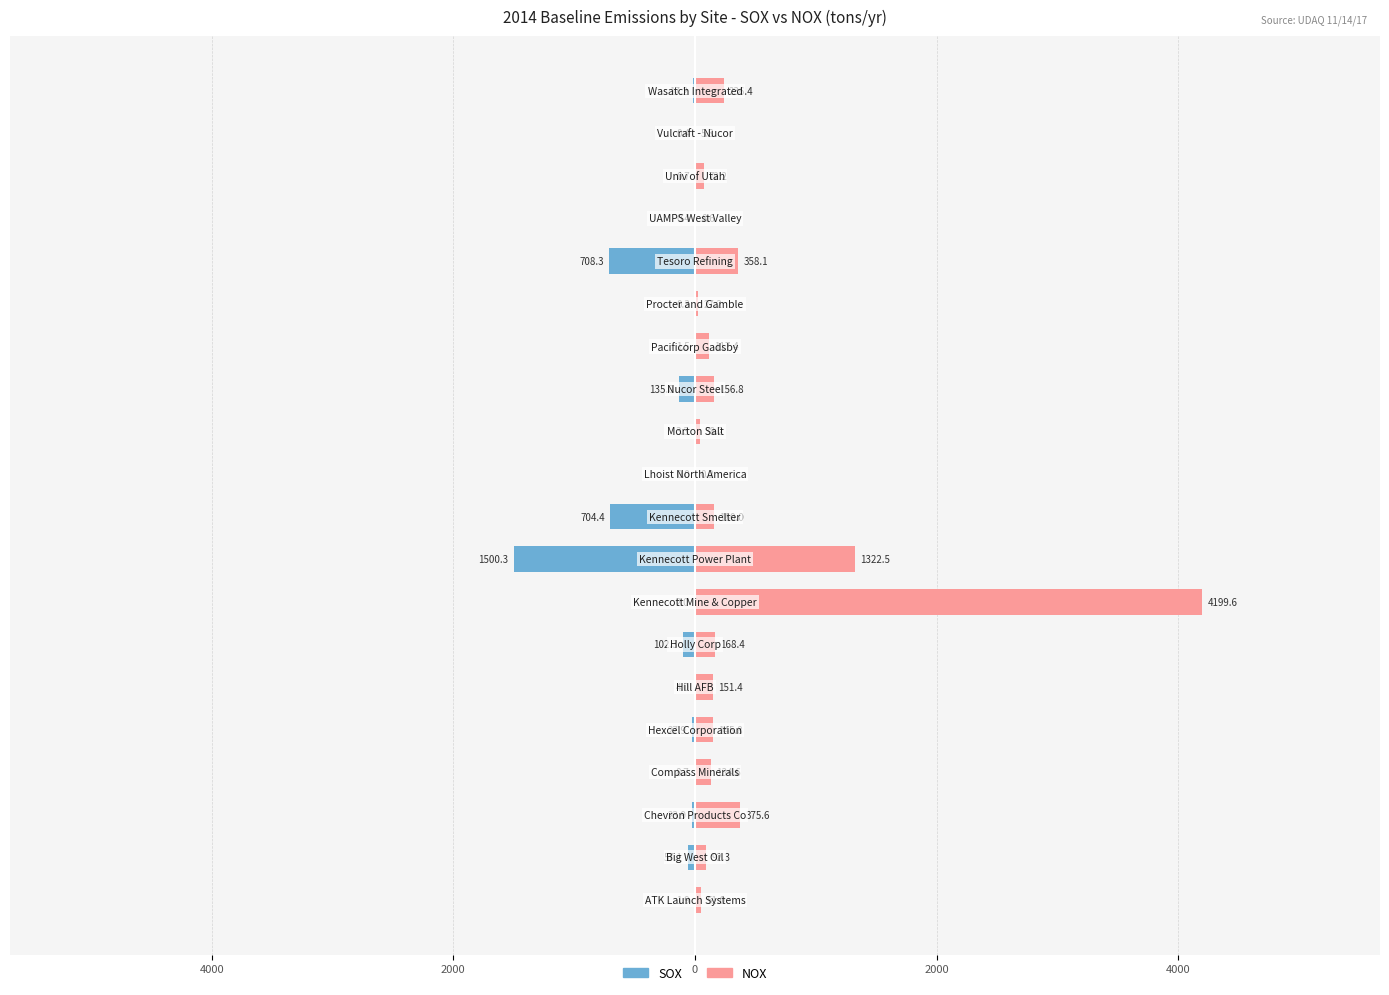

The value of SOX at 19 is -17.2. True or false?

True